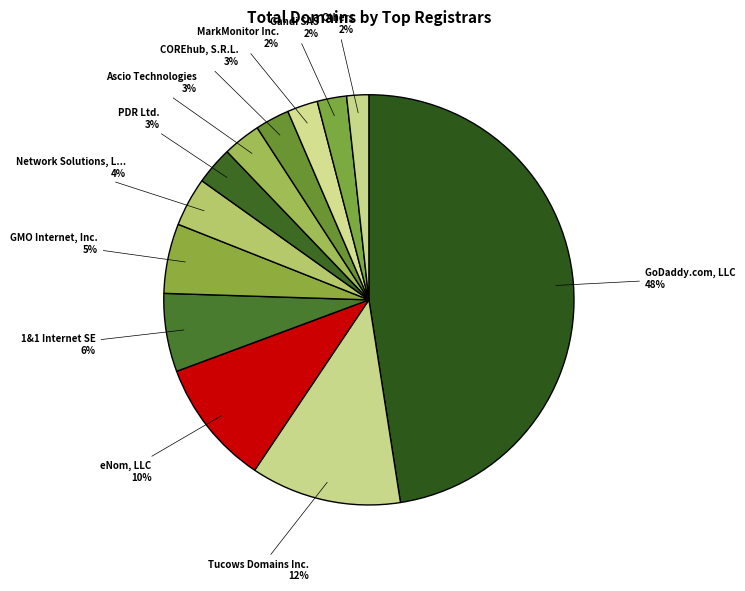

How many segments does this pie chart have?

12